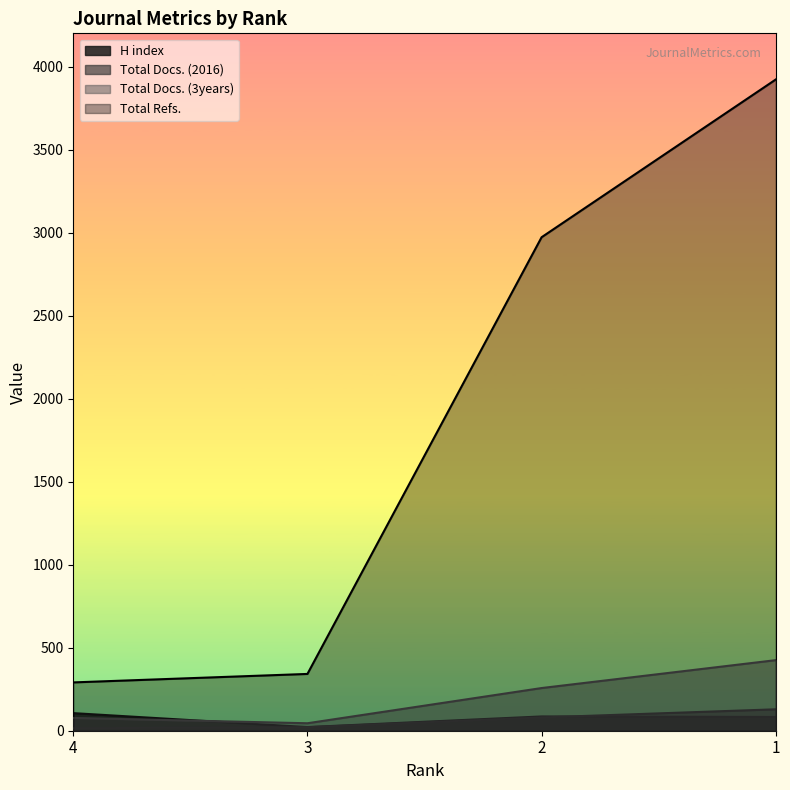

True or false: H index and Total Refs. intersect in this chart.

False